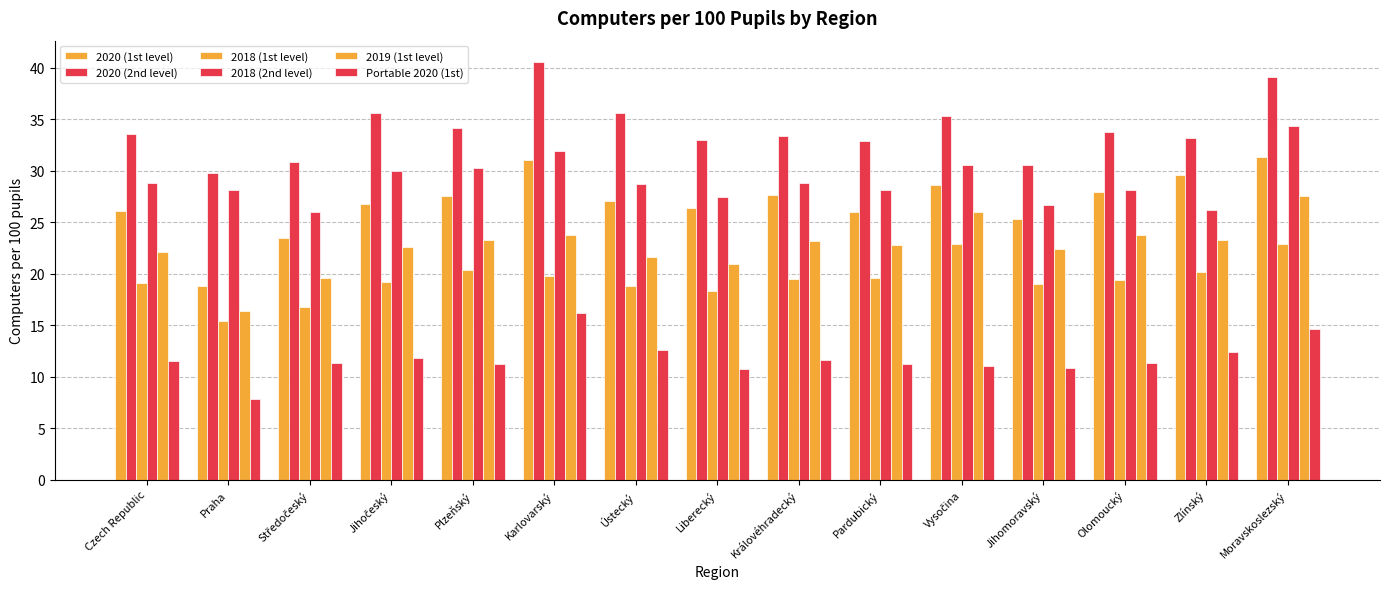

How many bars are there in total?

90